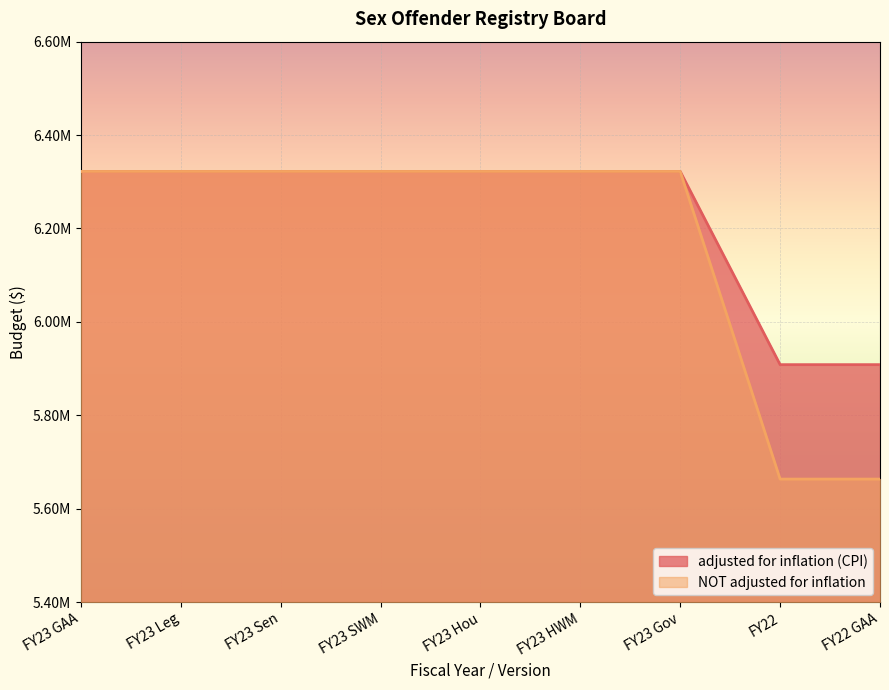

What are all the series names shown in the legend?

adjusted for inflation (CPI), NOT adjusted for inflation